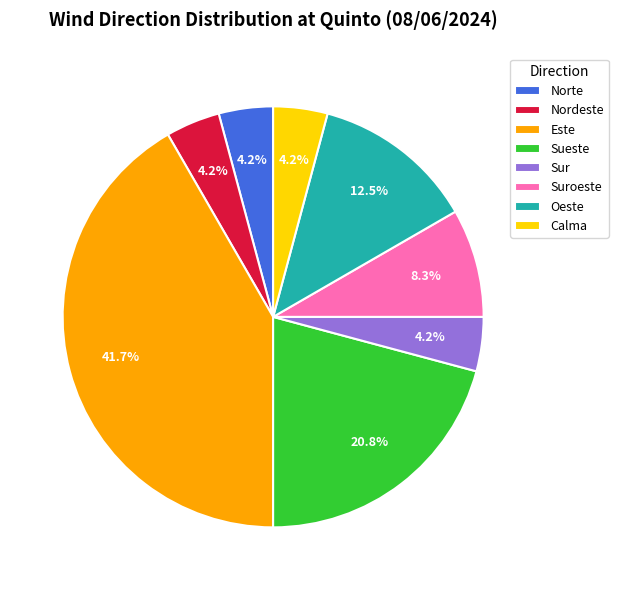

Which slice is the largest?

Este